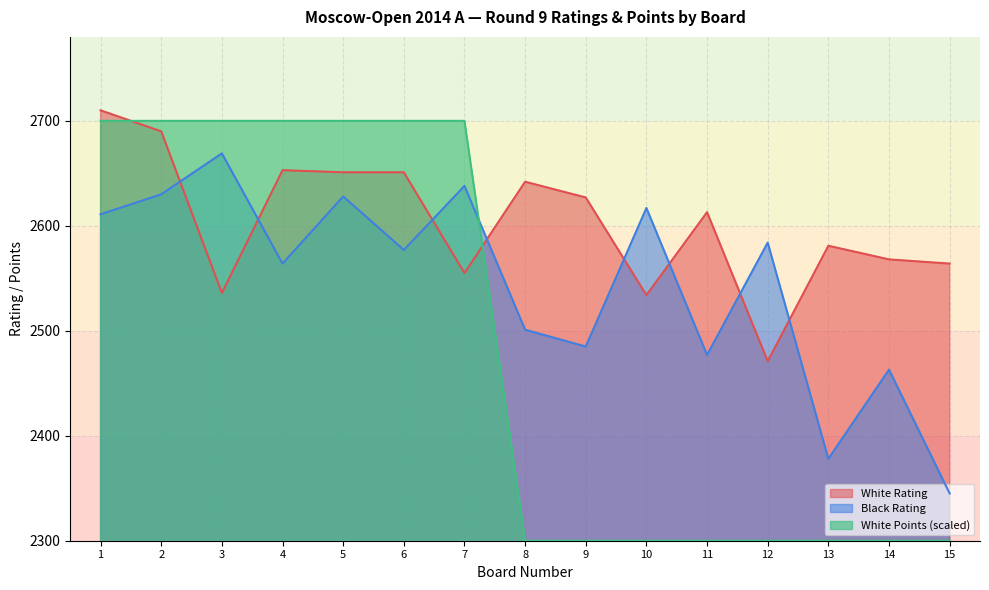

How many times do White Points and Black Rating cross each other?

1